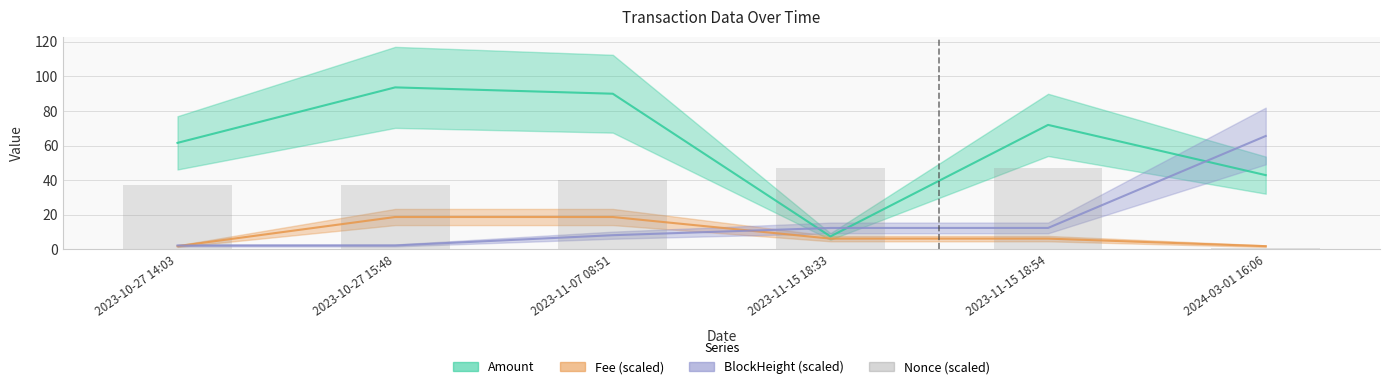

At which label is the value closest to 23?

2023-10-27 14:03